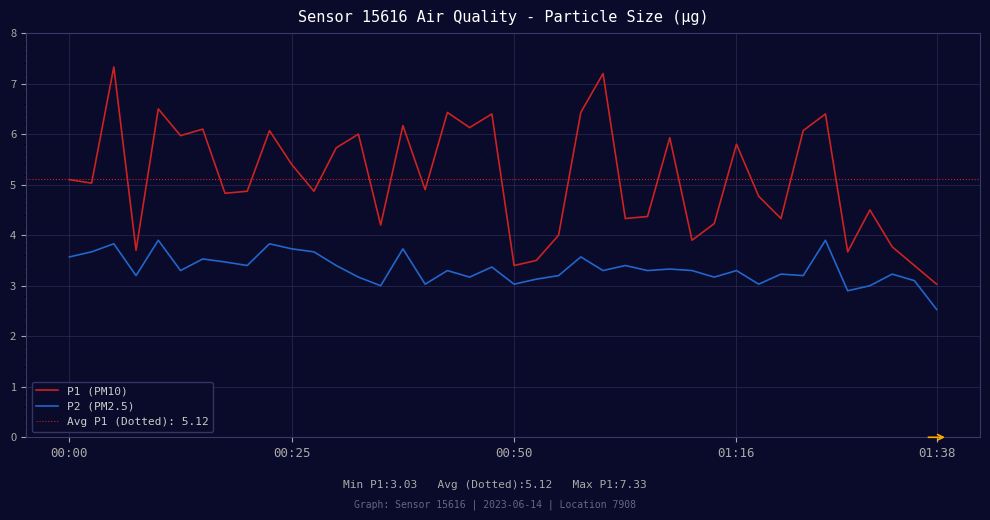

What is the lowest value of the P2 (PM2.5) series?

2.5